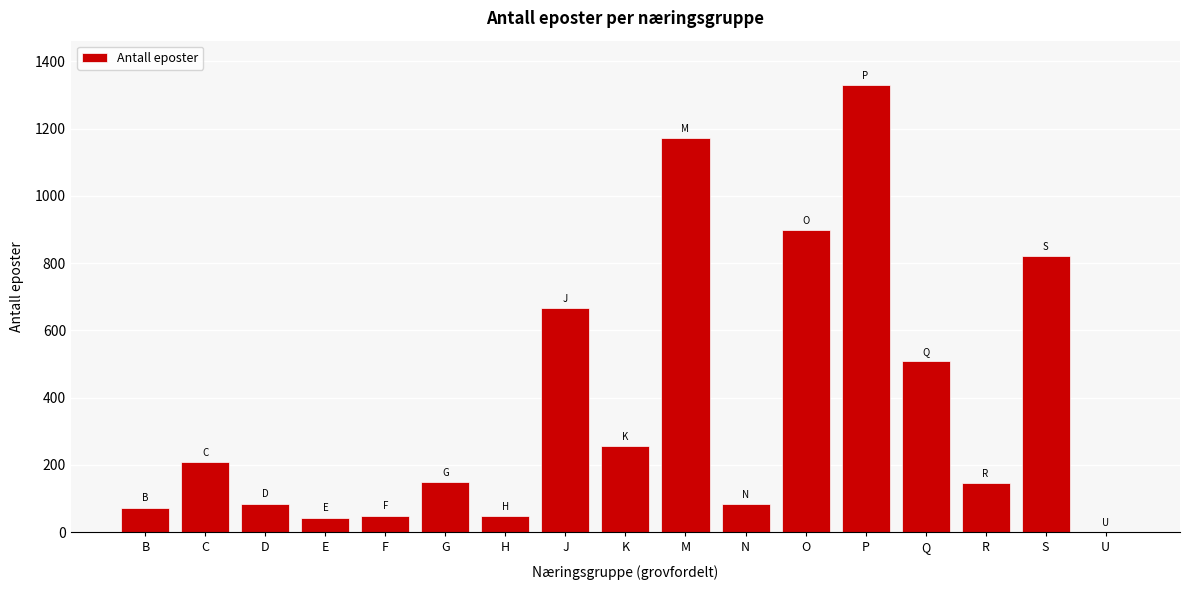

What is the sum of the values at R and G?

296